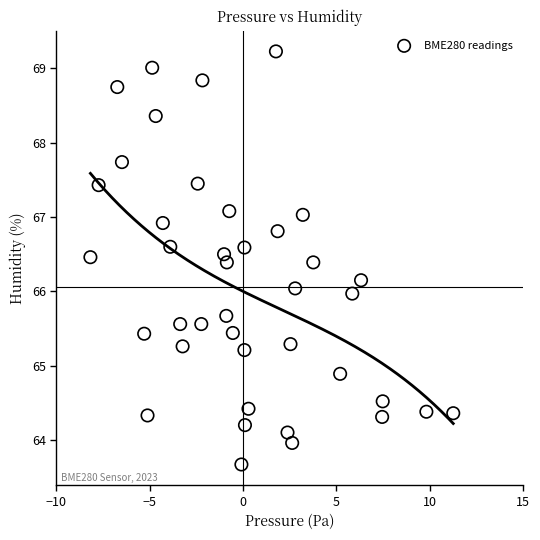

What is the range of X values (max minus min)?

19.4